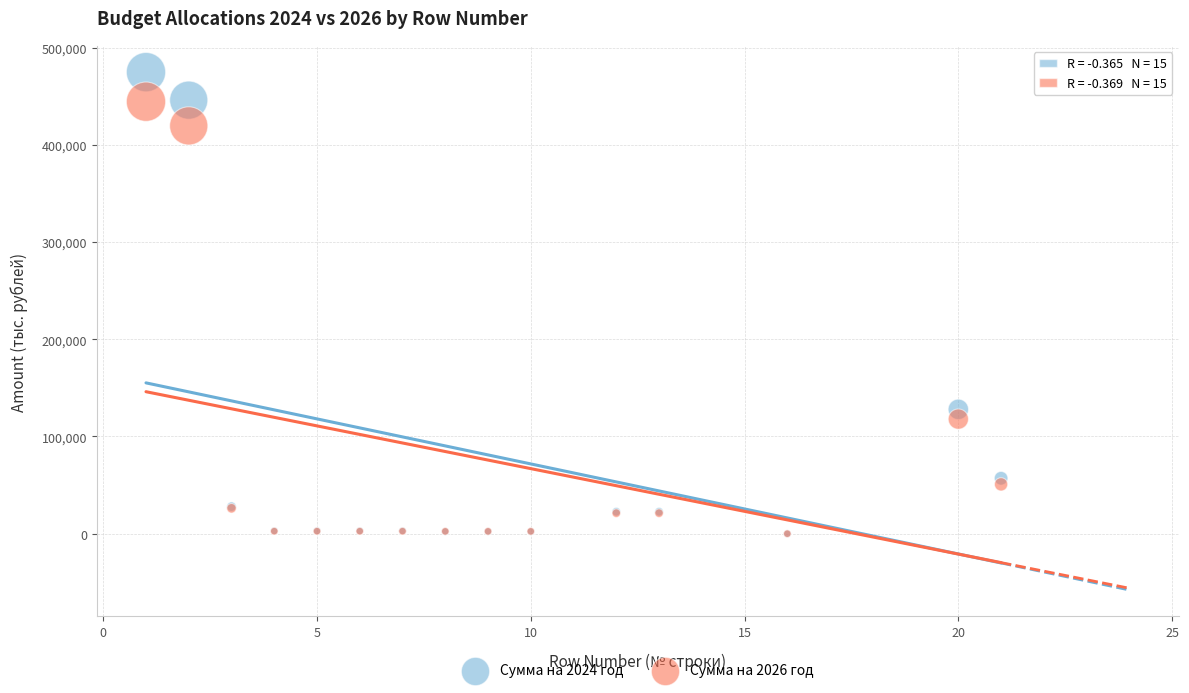

What are all the series names shown in the legend?

Сумма на 2024 год, Сумма на 2026 год